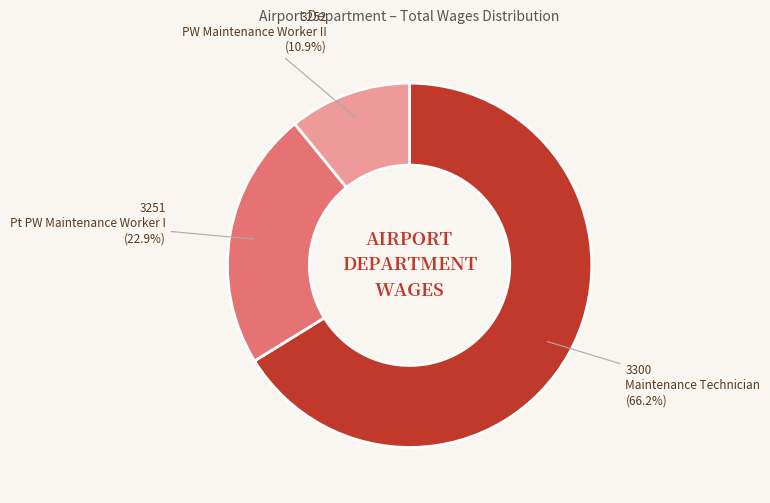

The 3252 PW Maintenance Worker II slice represents 11% of the pie. True or false?

True